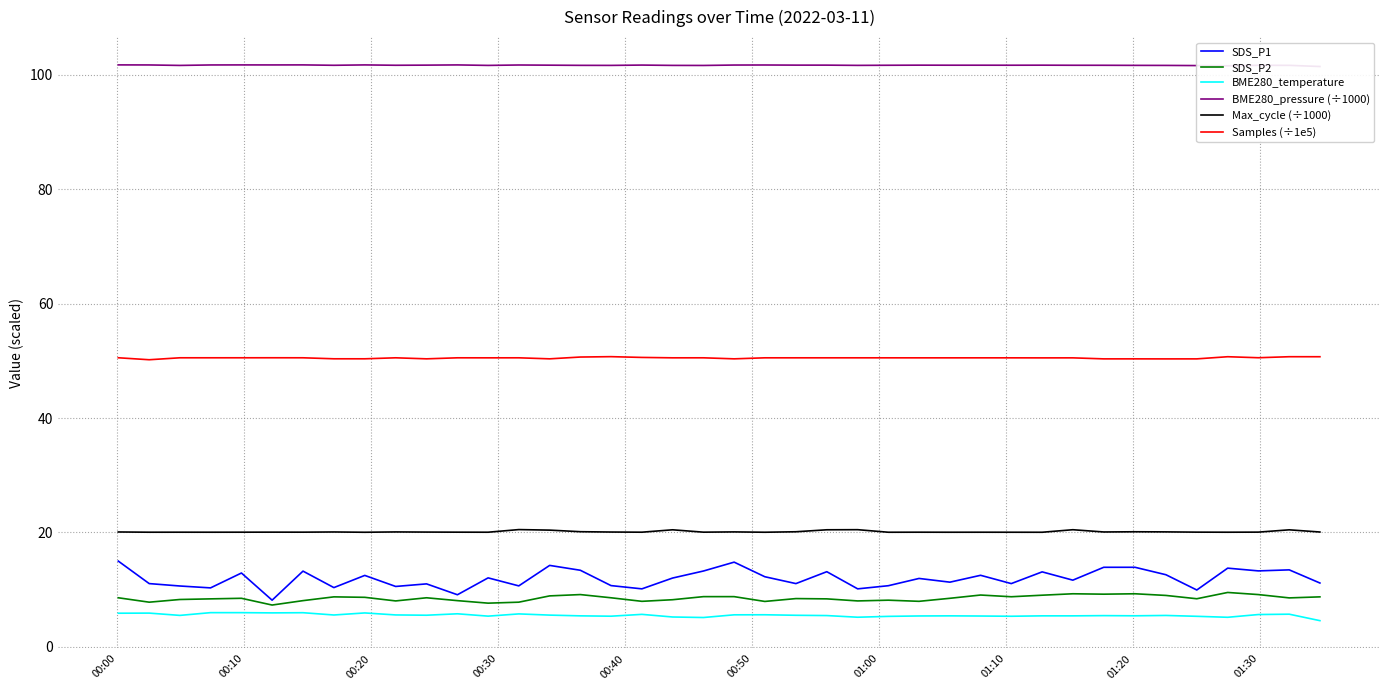

What is the lowest value of the BME280_temperature series?

4.6